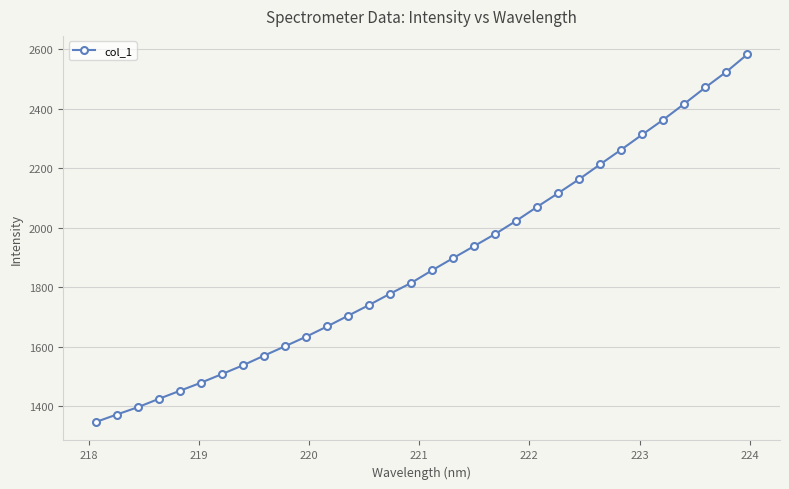

True or false: there are more than 2 points higher than both neighbors.

False